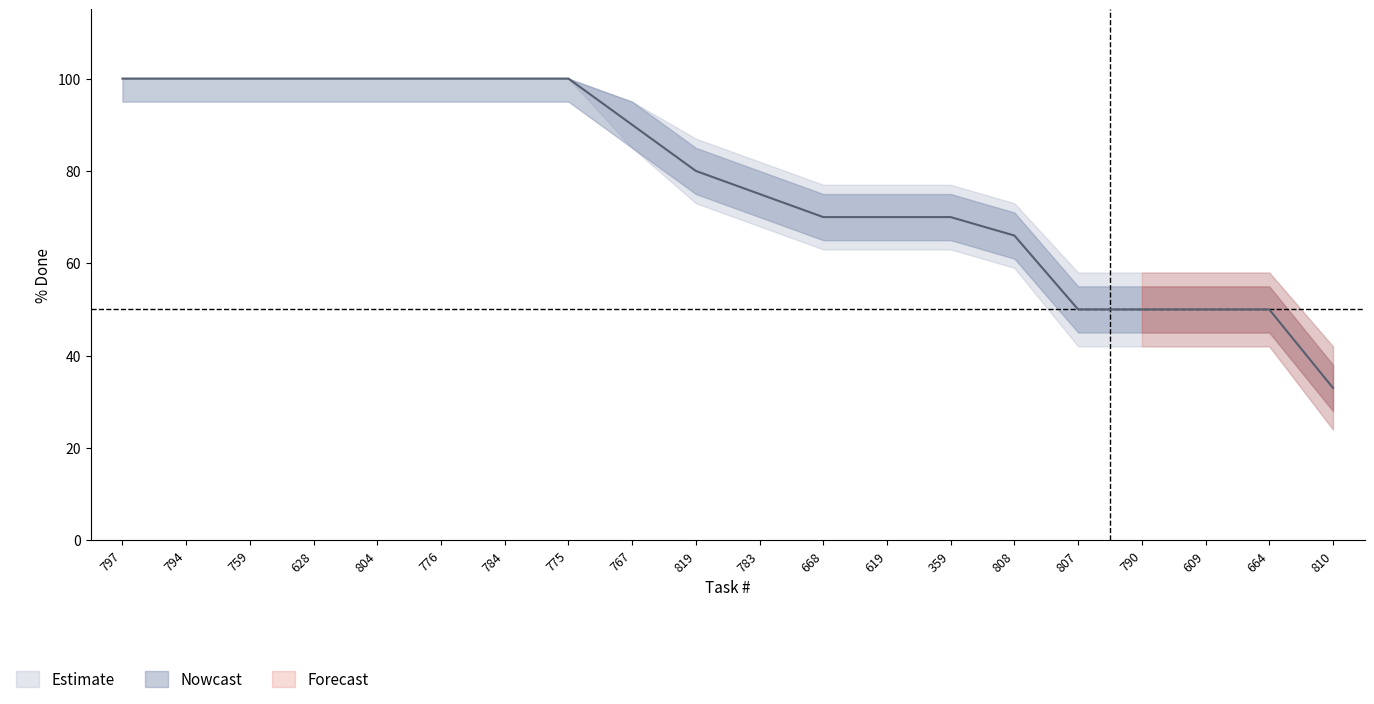

True or false: upper_band and lower_band intersect in this chart.

False